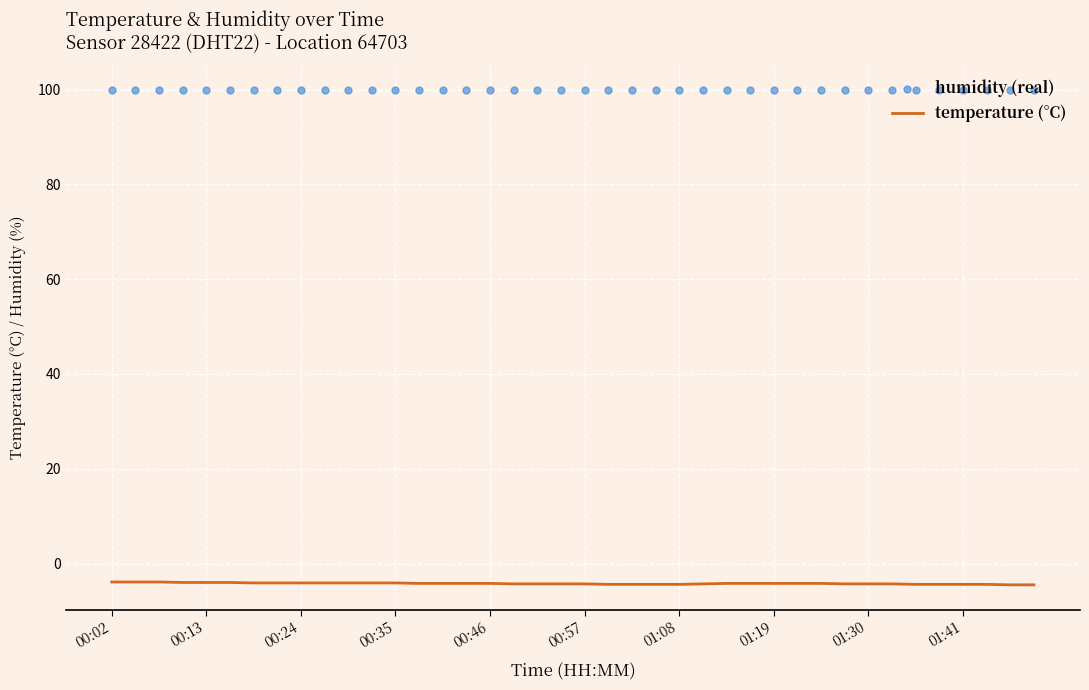

What is the total value across all series at 39?

95.4